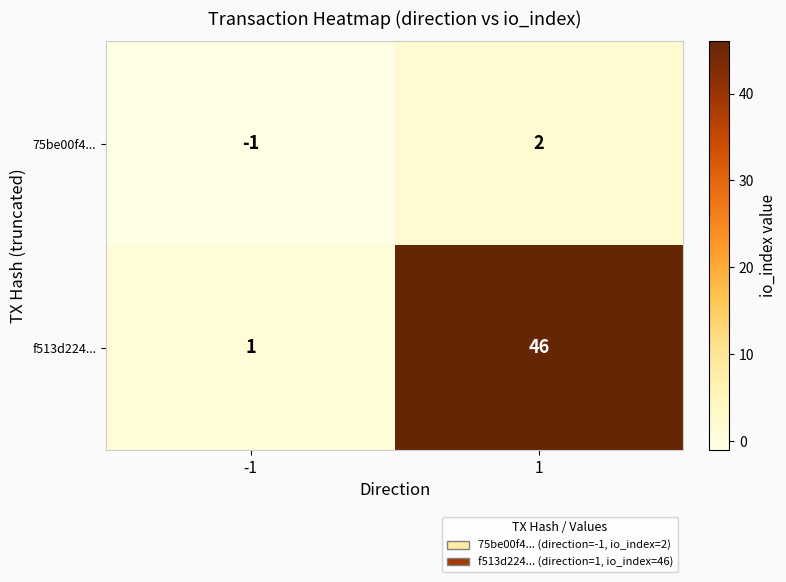

What is the average value of the f513d224... series?

24